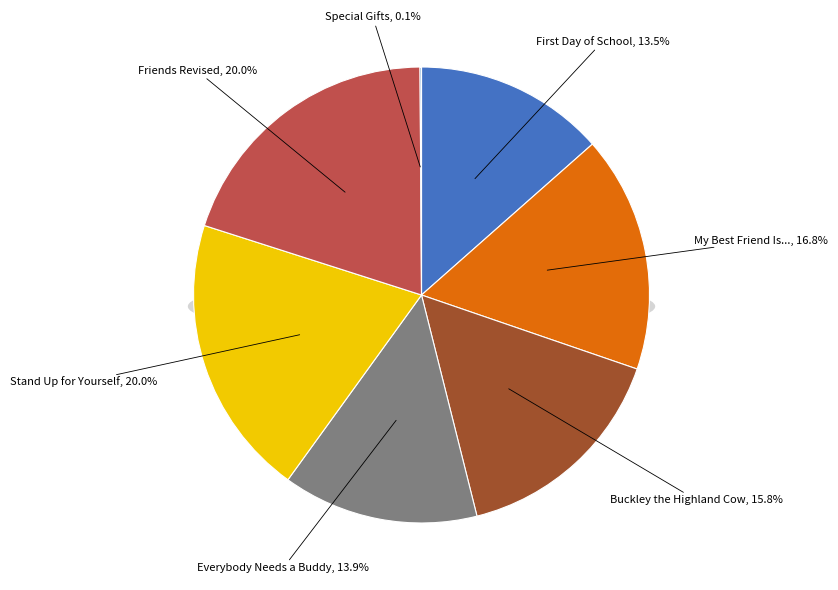

To the nearest percent, what portion does Stand Up for Yourself (213960552) represent?

20%